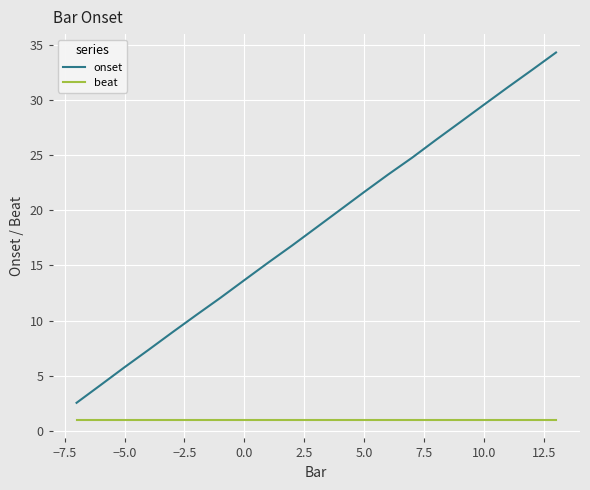

True or false: onset and beat cross at least once.

False